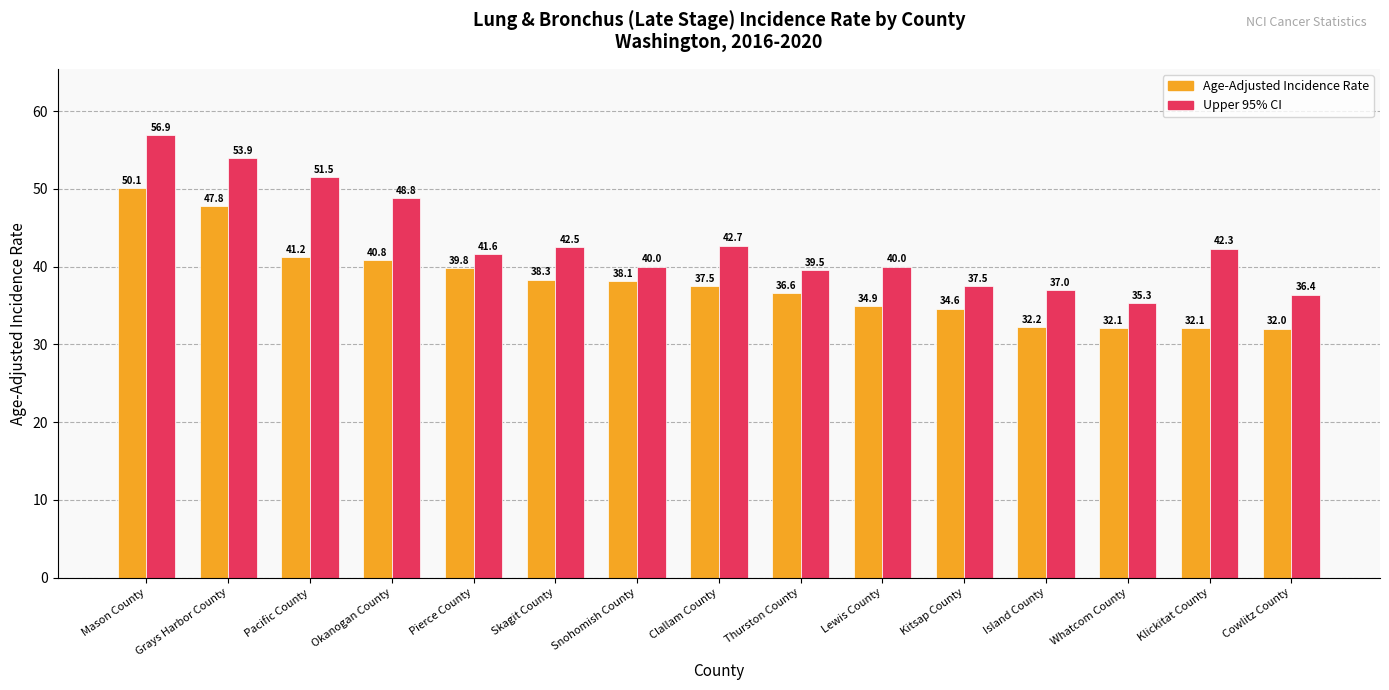

What is the label of the 2nd bar from the right?

Klickitat County